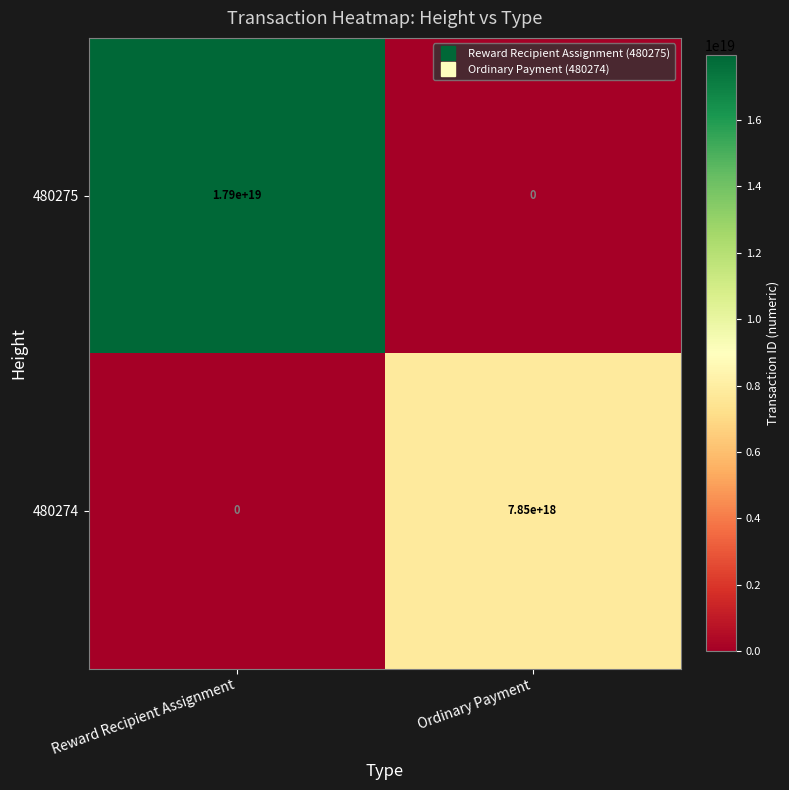

At Ordinary Payment, list the series in order from largest to smallest.

480274, 480275